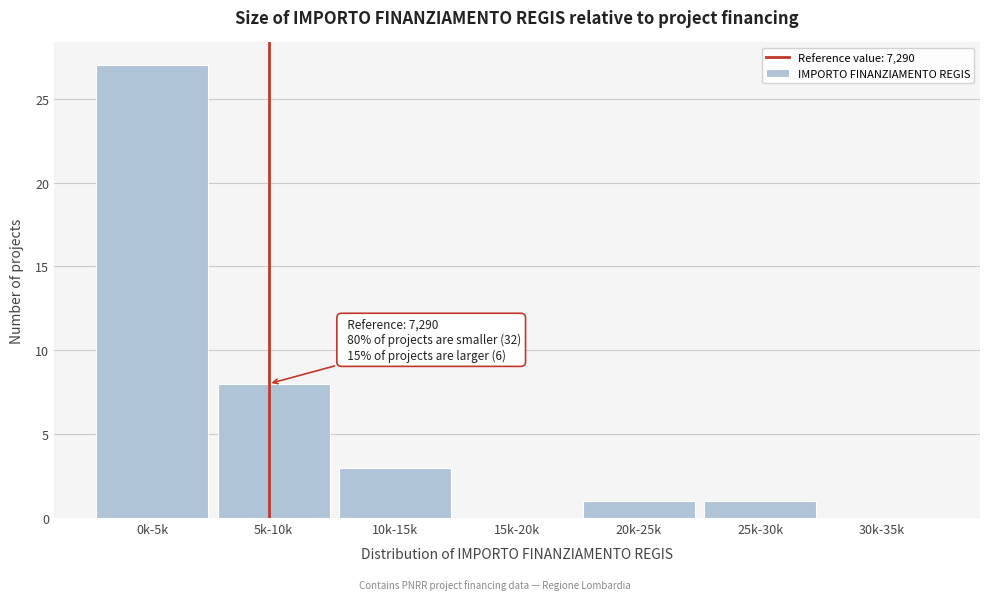

Reading left to right, transcribe all the data shown in this chart.

0k-5k=27	5k-10k=8	10k-15k=3	15k-20k=0	20k-25k=1	25k-30k=1	30k-35k=0